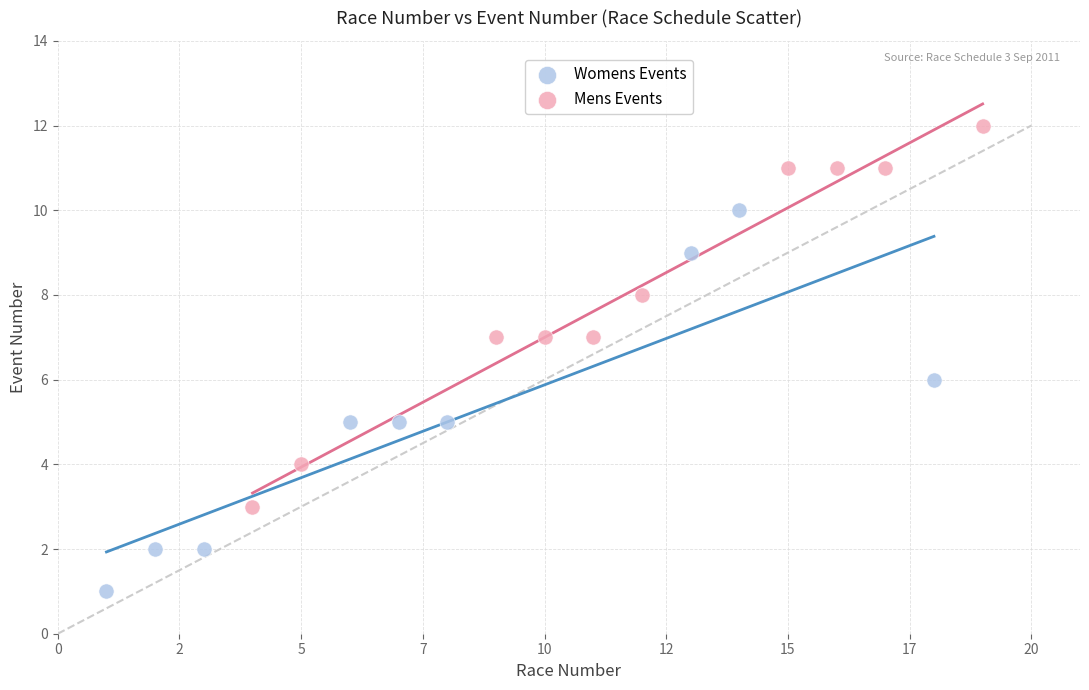

Which series contains the lowest Y value?

Womens Events